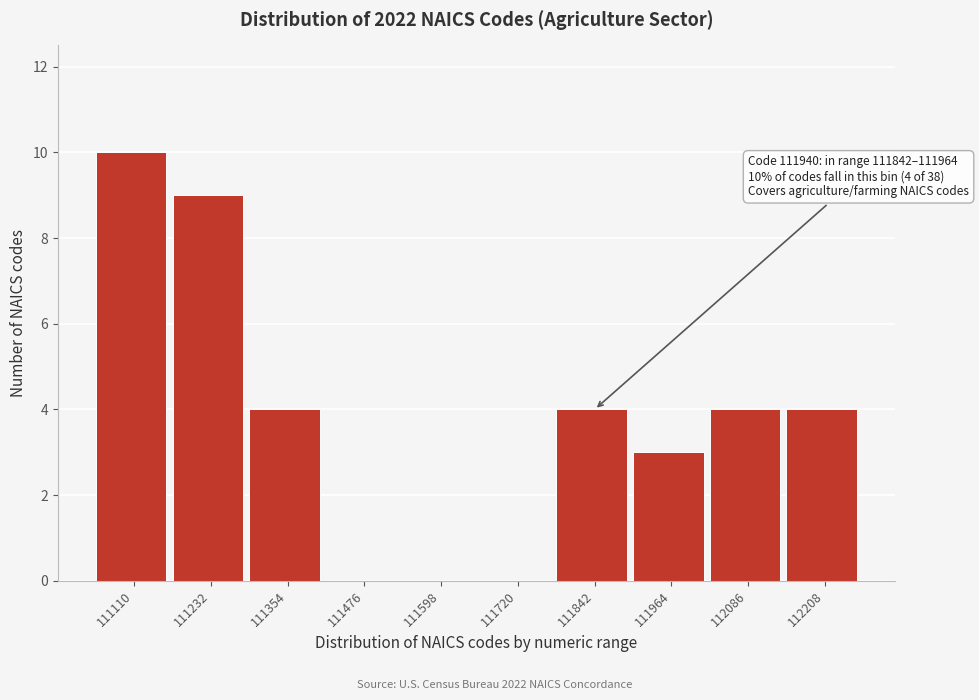

Reading left to right, list all the values displayed in this chart.

111110=10	111232=9	111354=4	111476=0	111598=0	111720=0	111842=4	111964=3	112086=4	112208=4